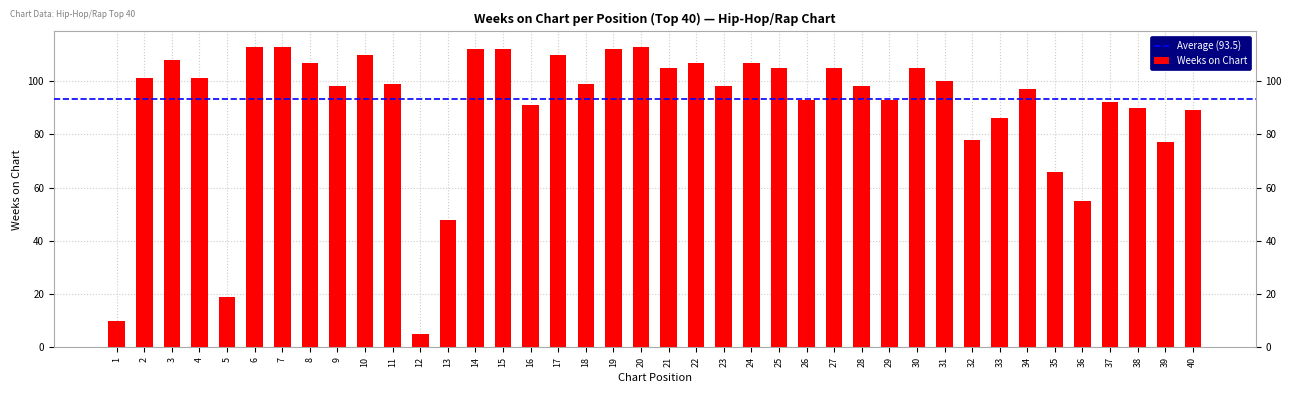

What is the value of the 26th bar from the left?

93